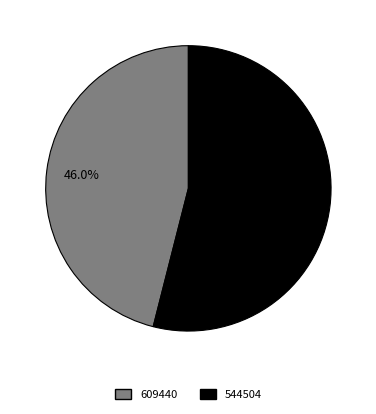

To the nearest percent, what portion does 544504 represent?

54%